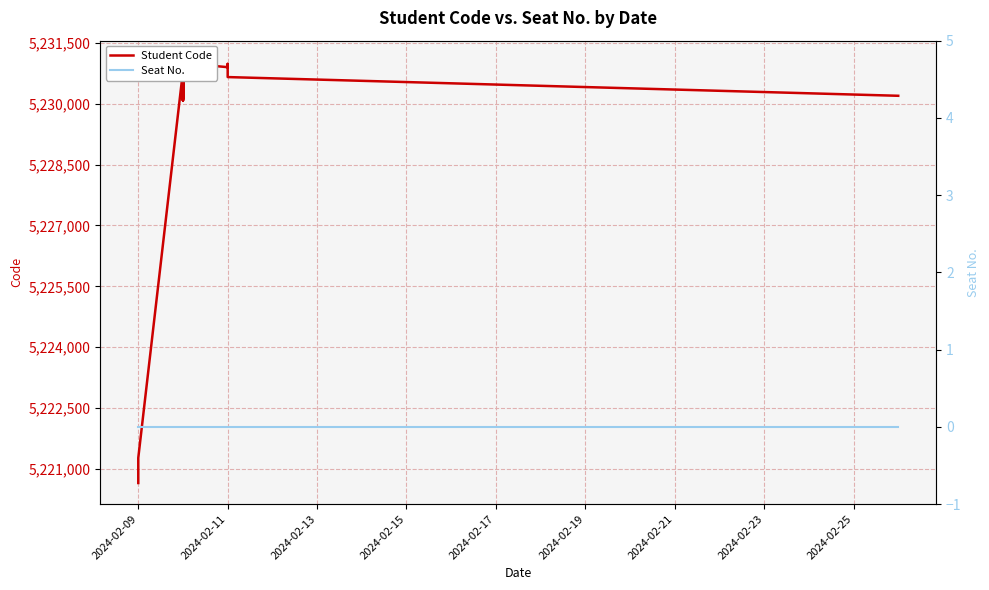

At which label is Seat No. closest to 0?

2024-02-09